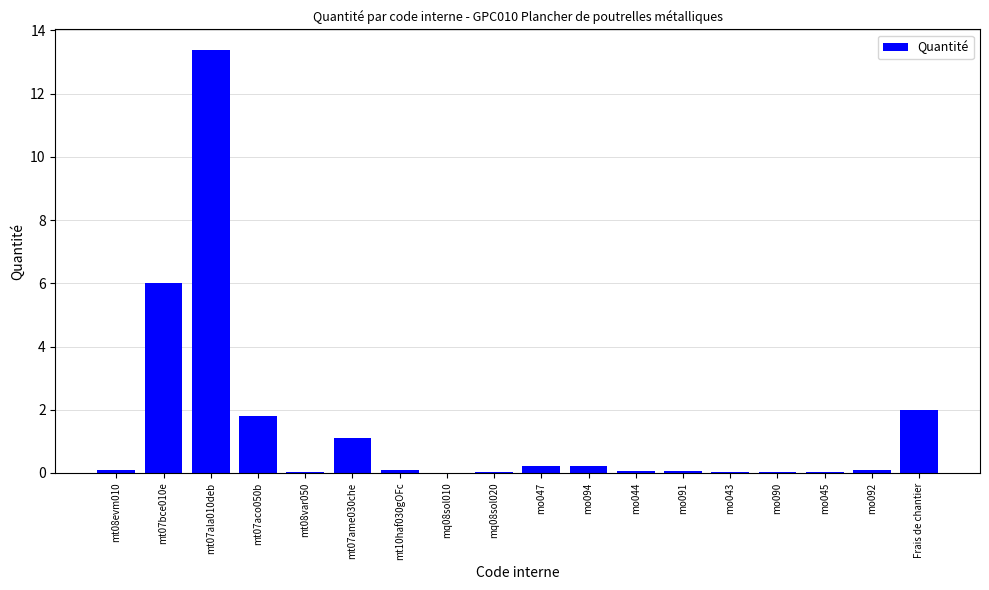

What value does the data have at Frais de chantier?

2.0